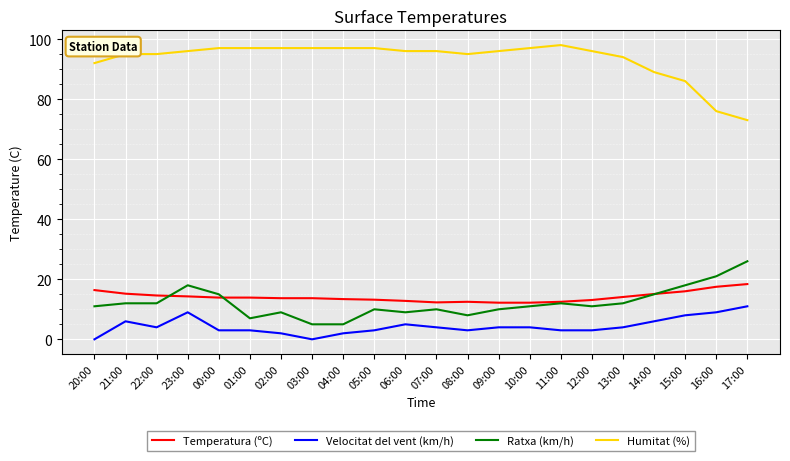

How many lines are shown in the chart?

4